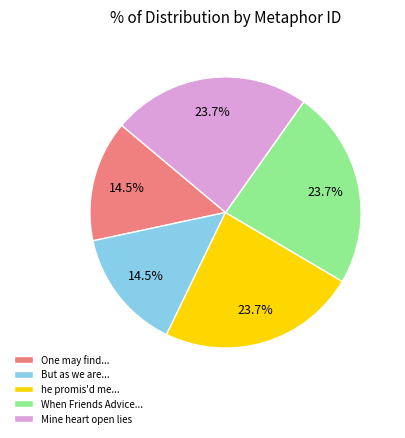

The Mine heart open lies slice represents 24% of the pie. True or false?

True